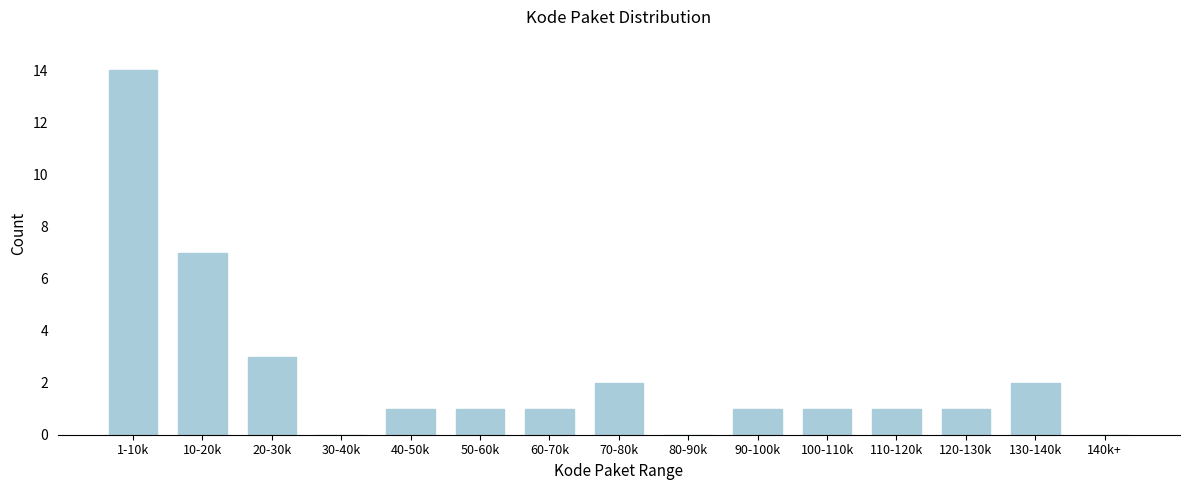

Reading right to left, transcribe all the data shown in this chart.

140k+=0	130-140k=2	120-130k=1	110-120k=1	100-110k=1	90-100k=1	80-90k=0	70-80k=2	60-70k=1	50-60k=1	40-50k=1	30-40k=0	20-30k=3	10-20k=7	1-10k=14